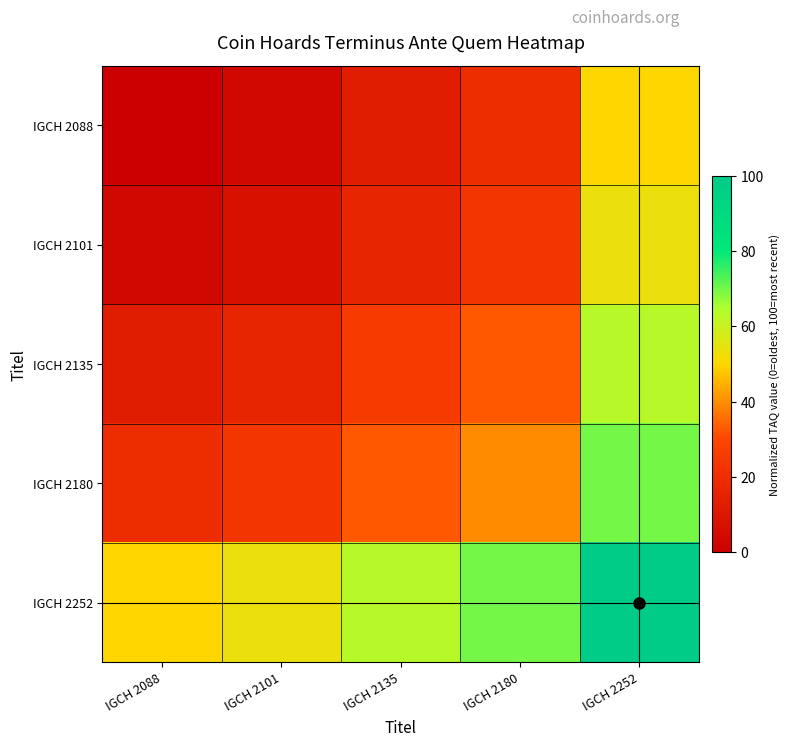

Rank the series by their maximum value, from highest to lowest.

IGCH 2252, IGCH 2180, IGCH 2135, IGCH 2101, IGCH 2088